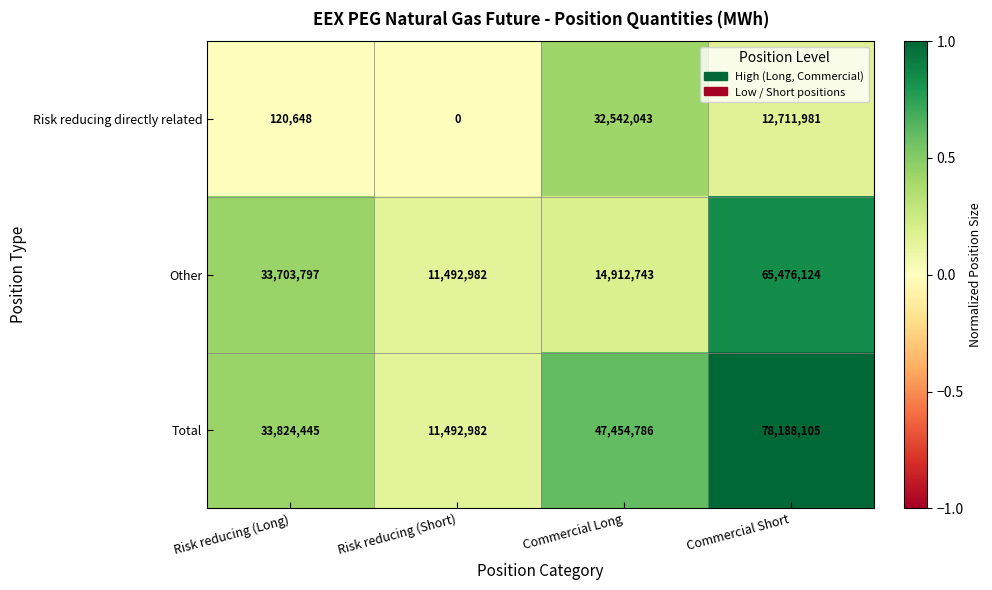

True or false: Other has a value of 3749774 at Risk reducing (Short).

False